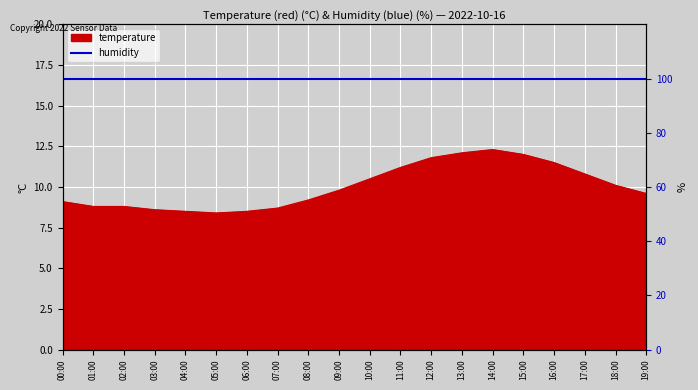

True or false: there are more than 1 points higher than both neighbors.

False